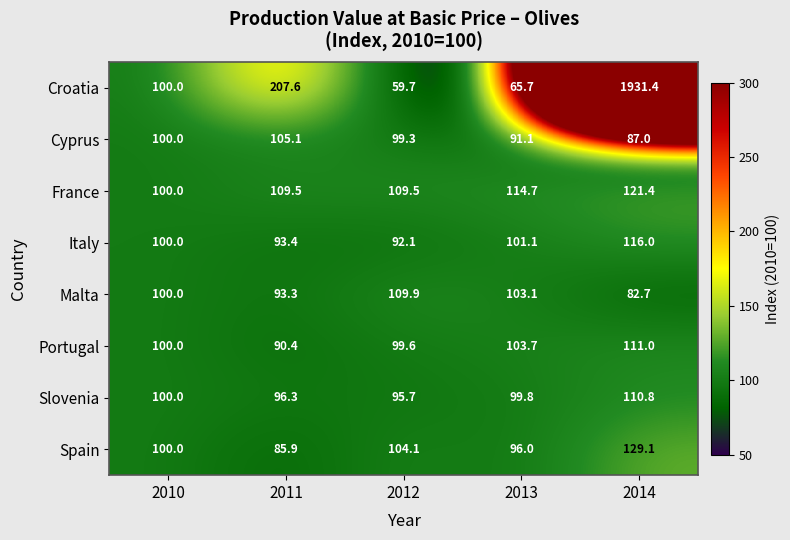

What is the greatest value displayed?

1931.4